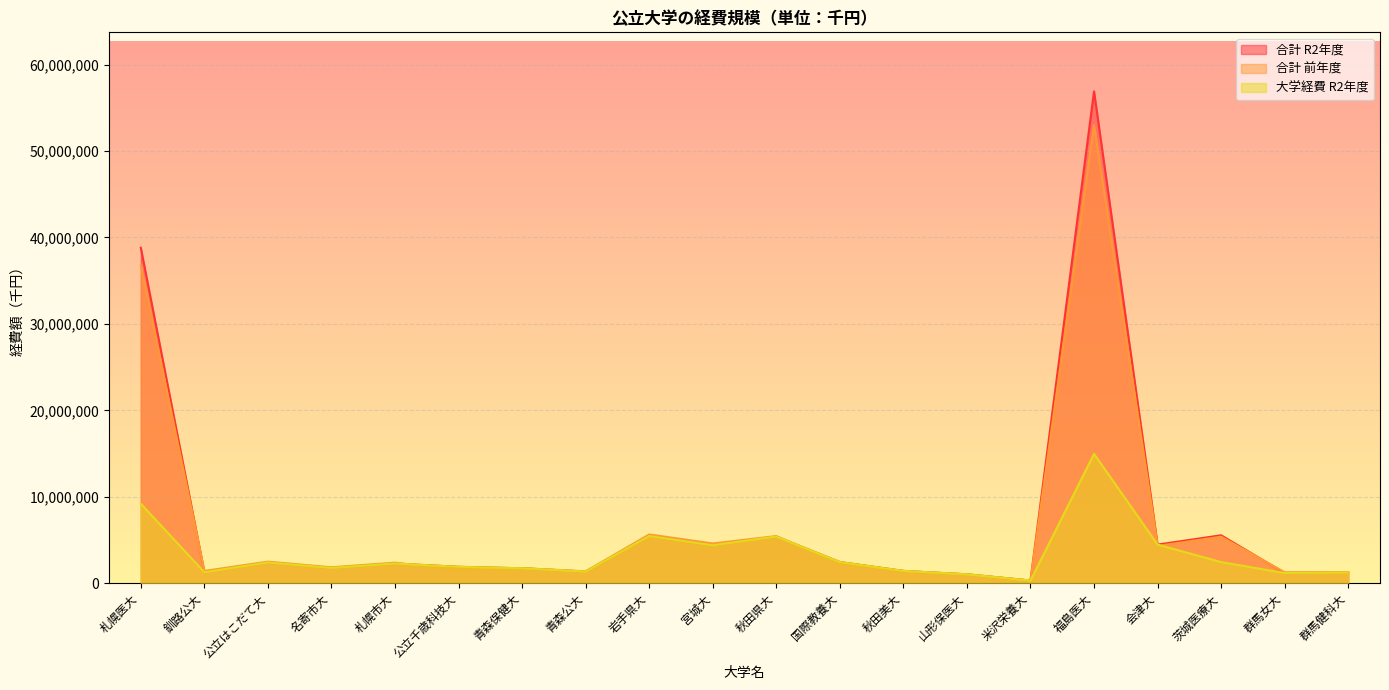

True or false: 合計 R2年度 and 大学経費 R2年度 intersect in this chart.

False